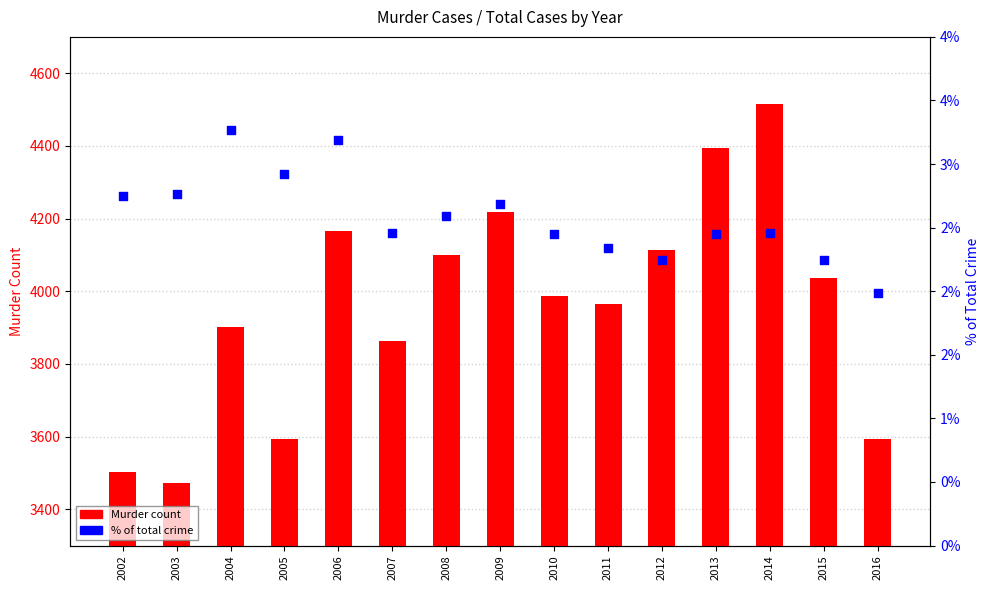

What is the total value across all series at 2016?

3592.0